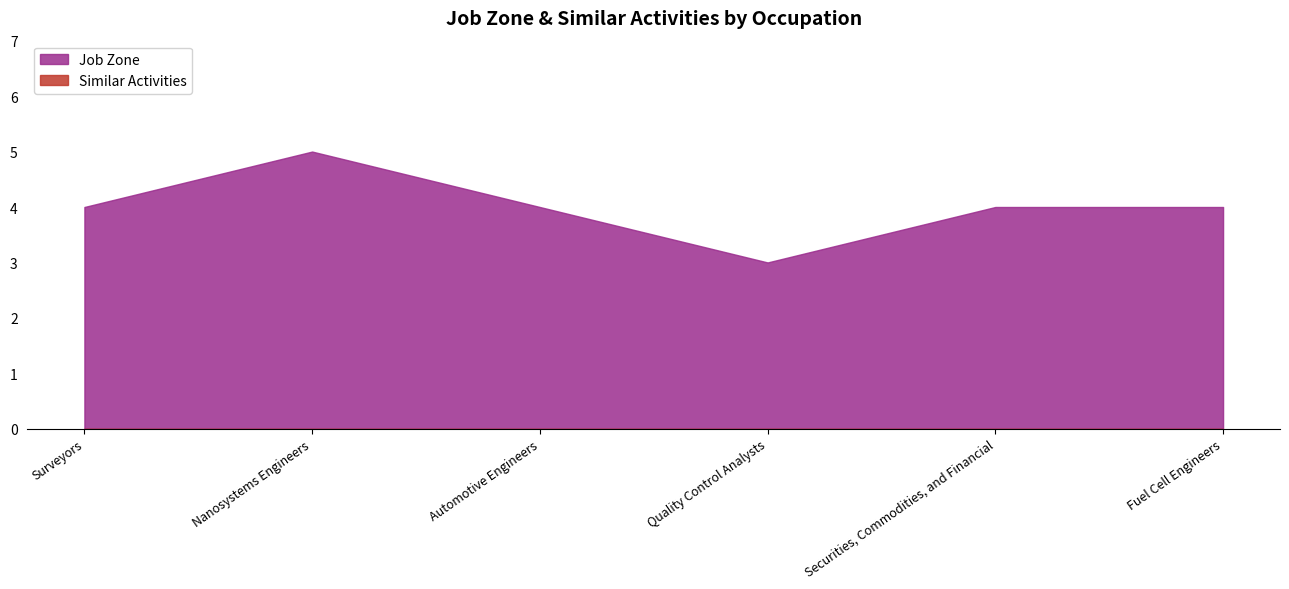

Approximately how many times larger is the value at Securities, Commodities, and Financial compared to Quality Control Analysts?

1.3